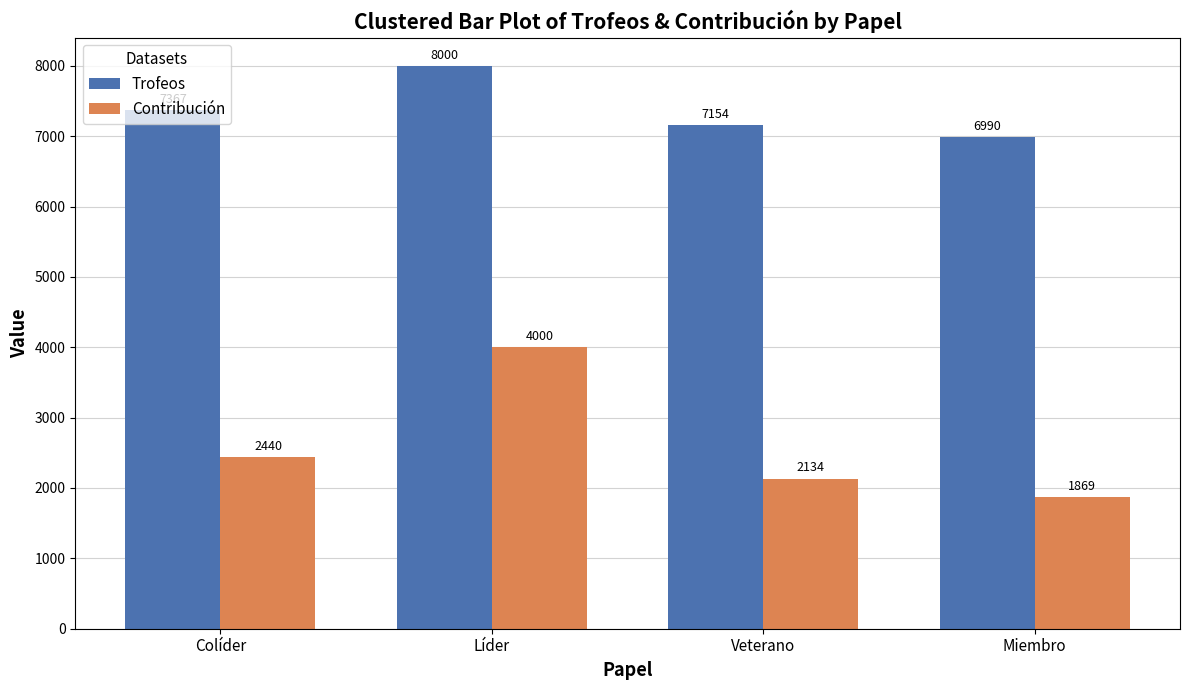

At which category is the sum across all series the highest?

Líder